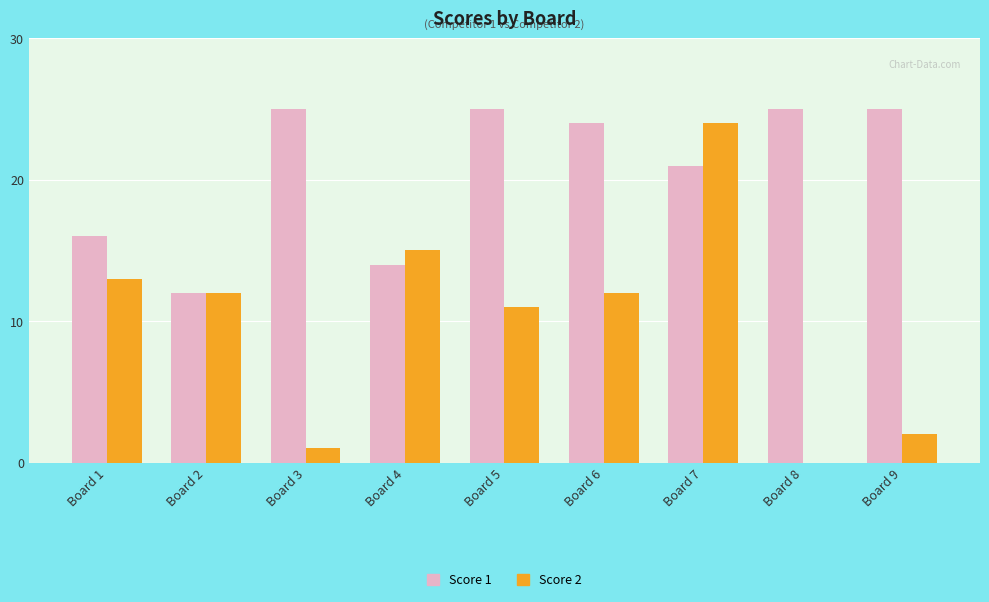

Which series changed the most between Board 1 and Board 3?

Score 2